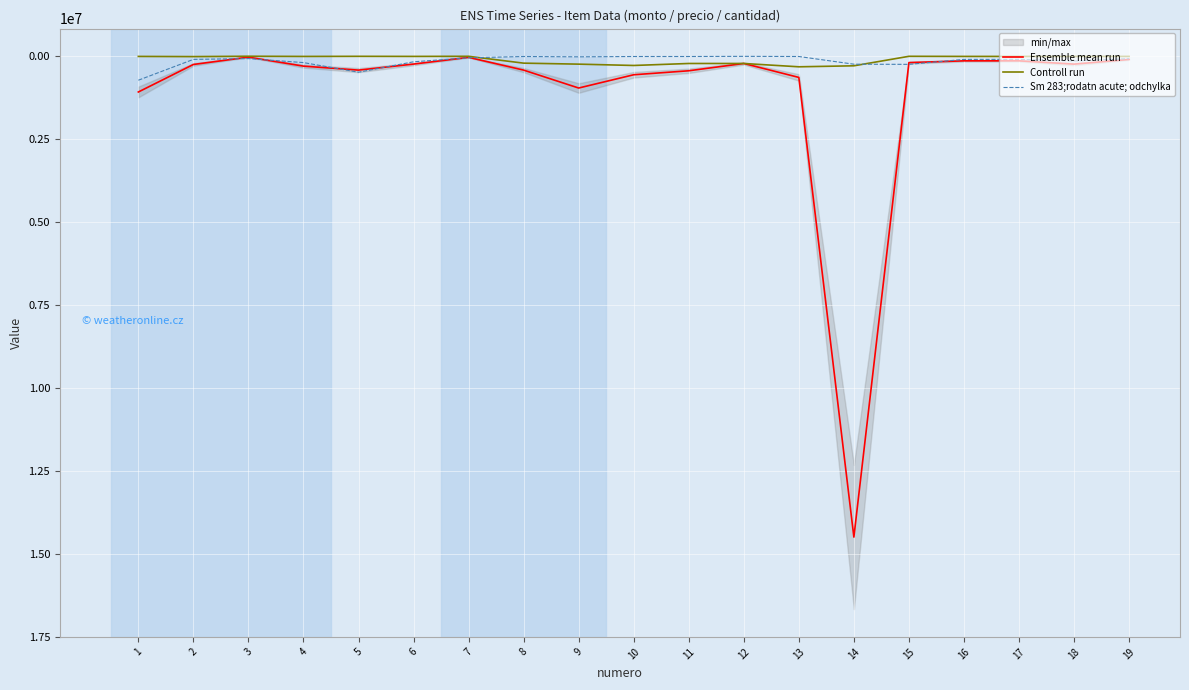

After their last crossing, which series has the higher values: Controll run or Sm 283;rodatn acute; odchylka?

Sm 283;rodatn acute; odchylka